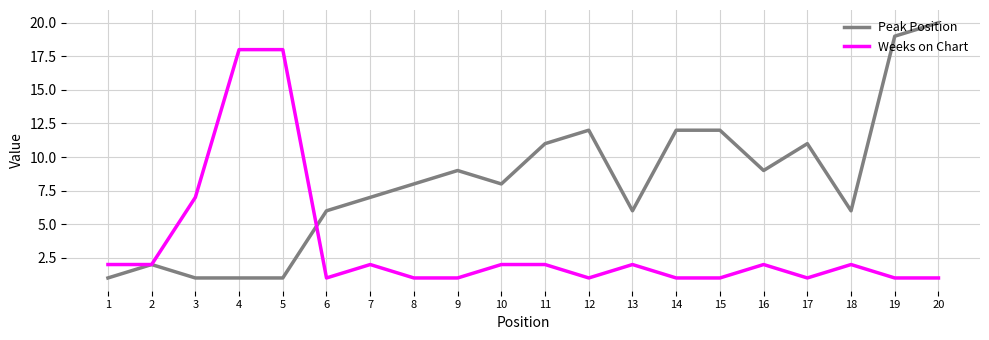

What is the minimum value shown in the chart?

1